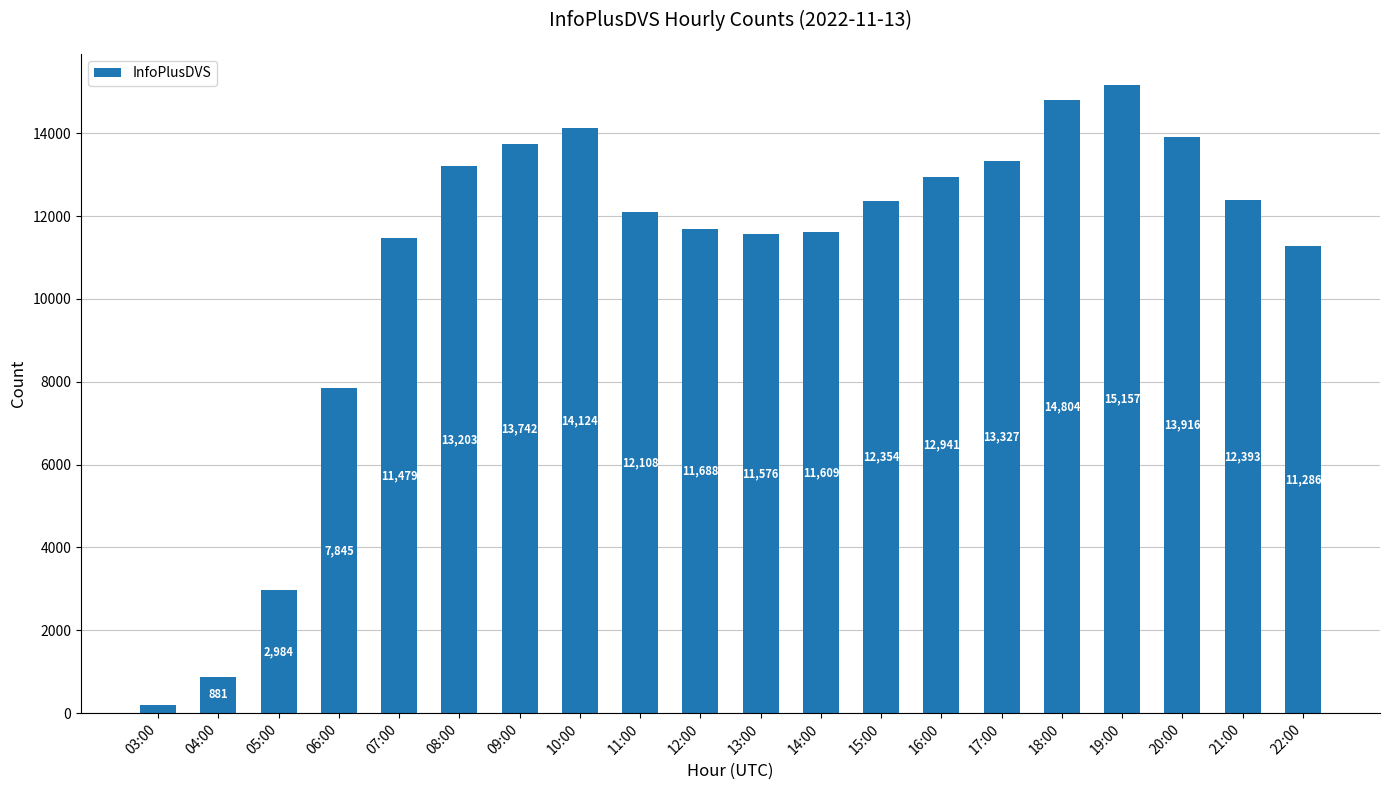

Reading left to right, what are all the values shown in this chart?

200	881	2984	7845	11479	13203	13742	14124	12108	11688	11576	11609	12354	12941	13327	14804	15157	13916	12393	11286